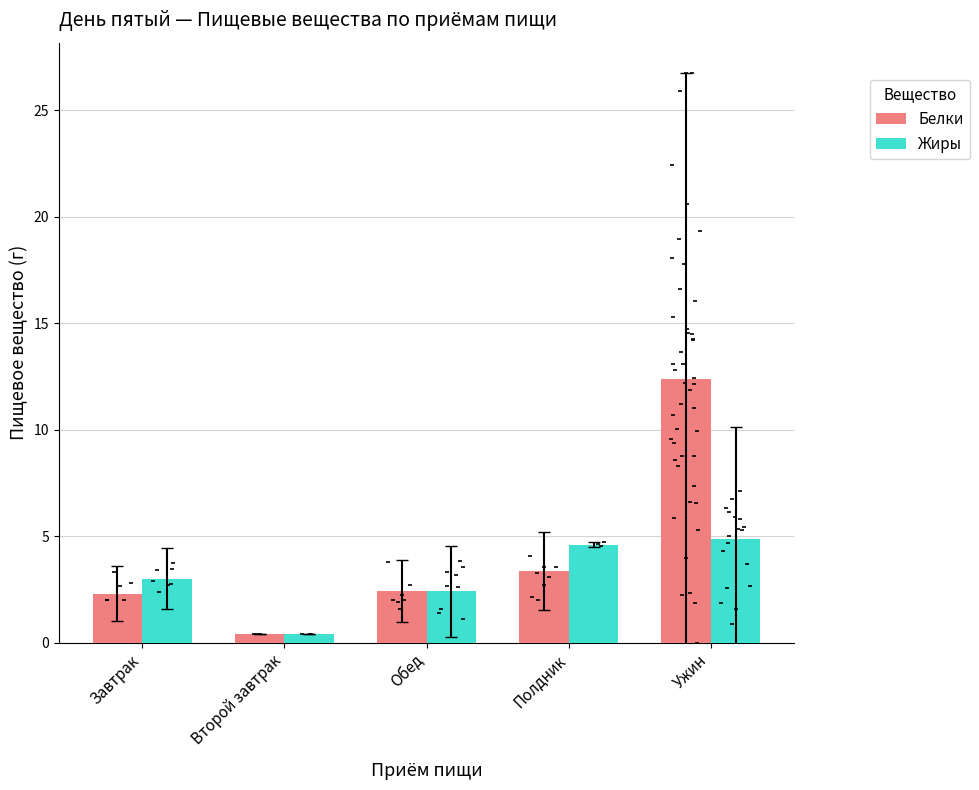

What is the total value across all series at Полдник?

8.0